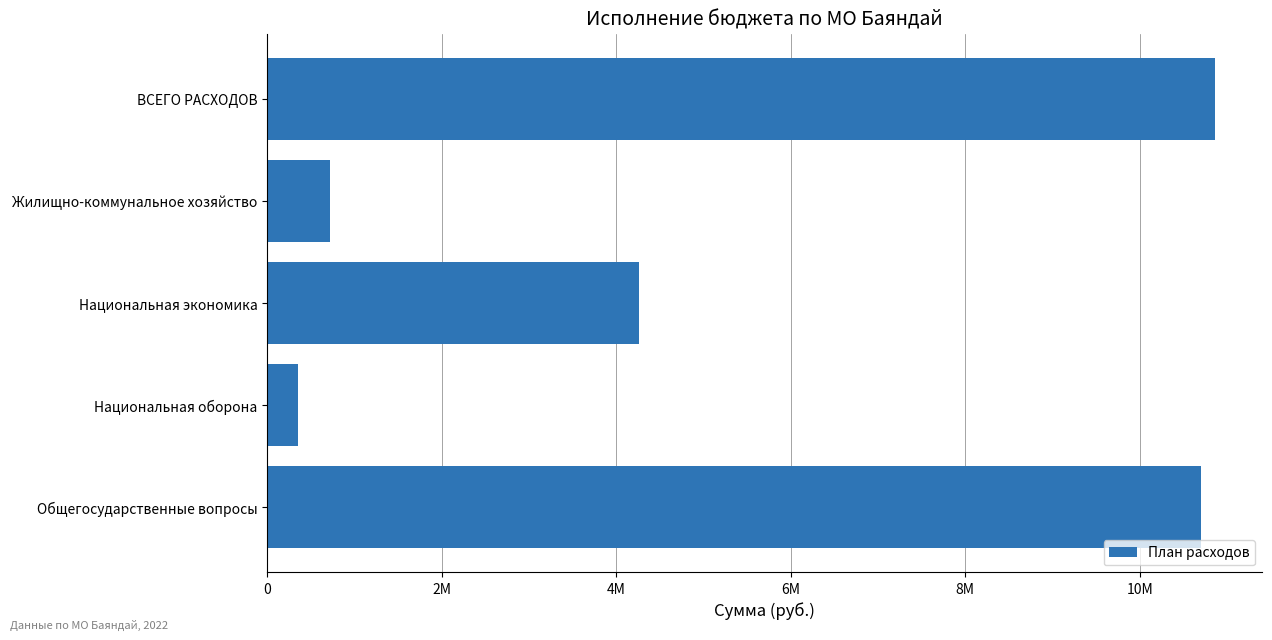

At which category does the chart reach its minimum across all series?

Национальная оборона